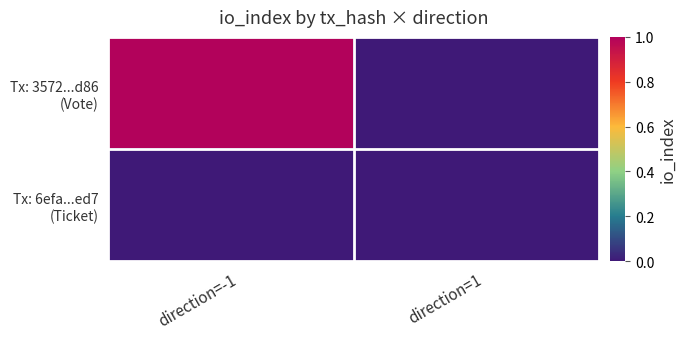

Which series has the largest total across all categories?

Tx: 3572...d86 (Vote)